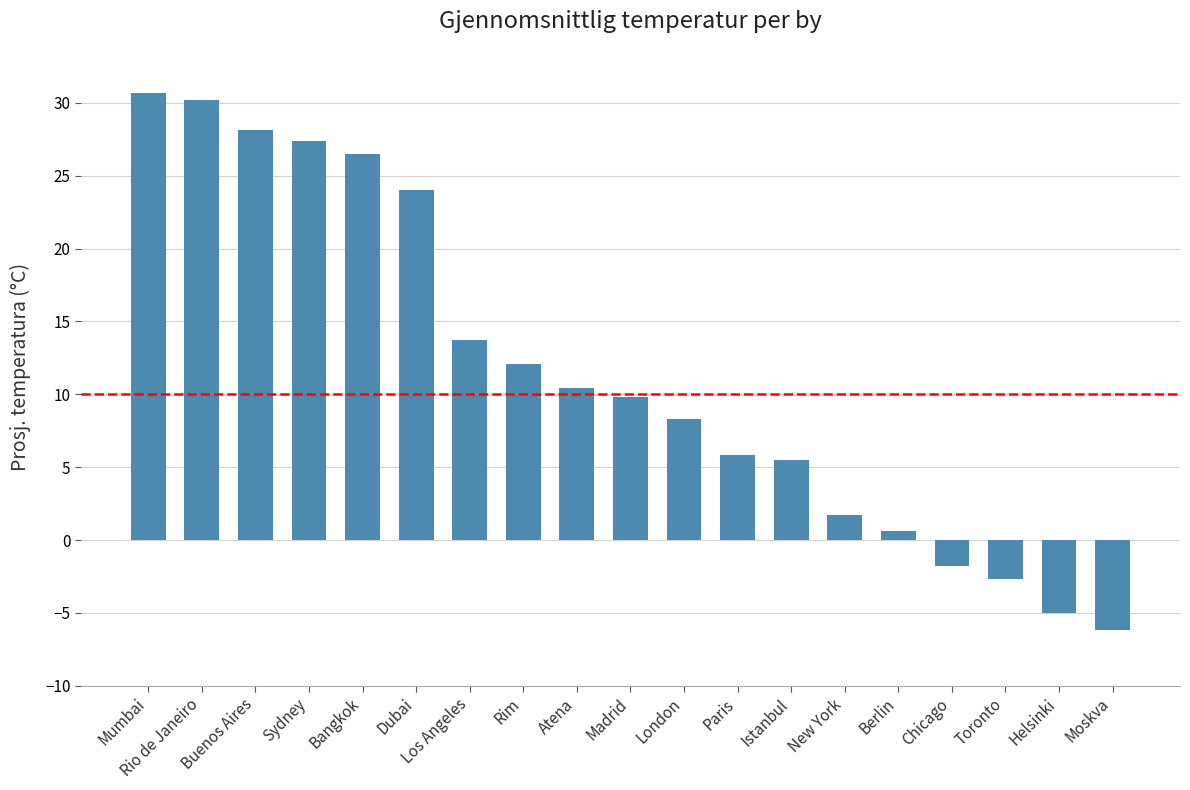

What is the sum of all values?

219.1